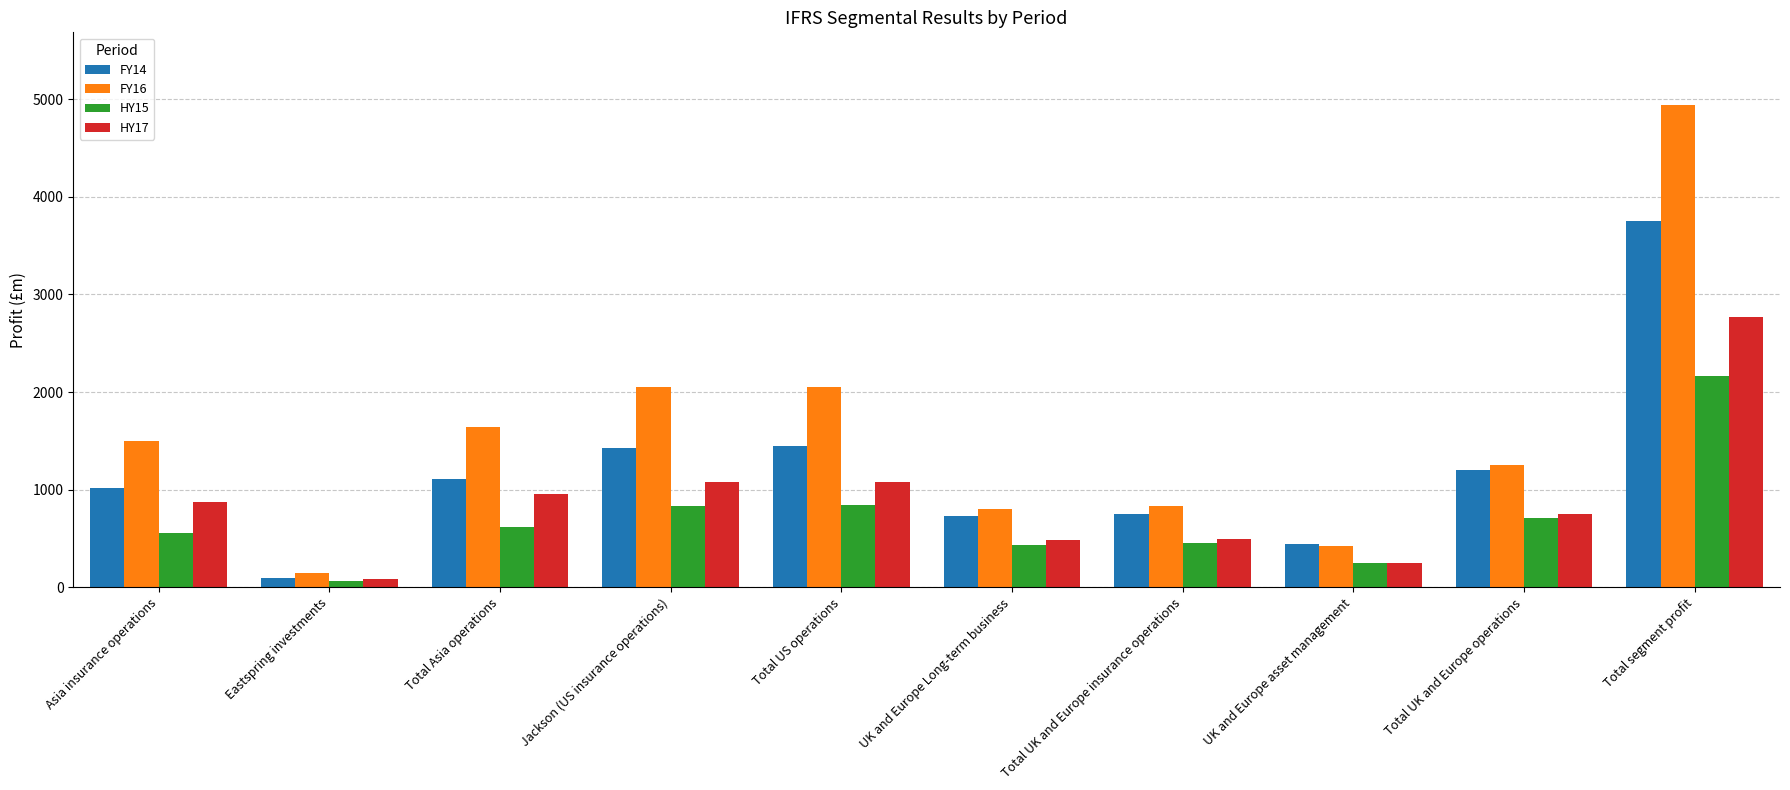

List the series in order of their overall mean, lowest first.

HY15, HY17, FY14, FY16